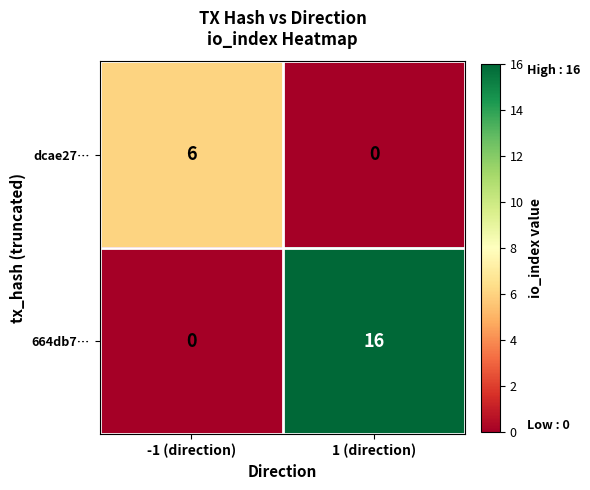

Reading left to right, list all the values displayed in this chart.

dcae27…: -1 (direction)=6	1 (direction)=0
664db7…: -1 (direction)=0	1 (direction)=16